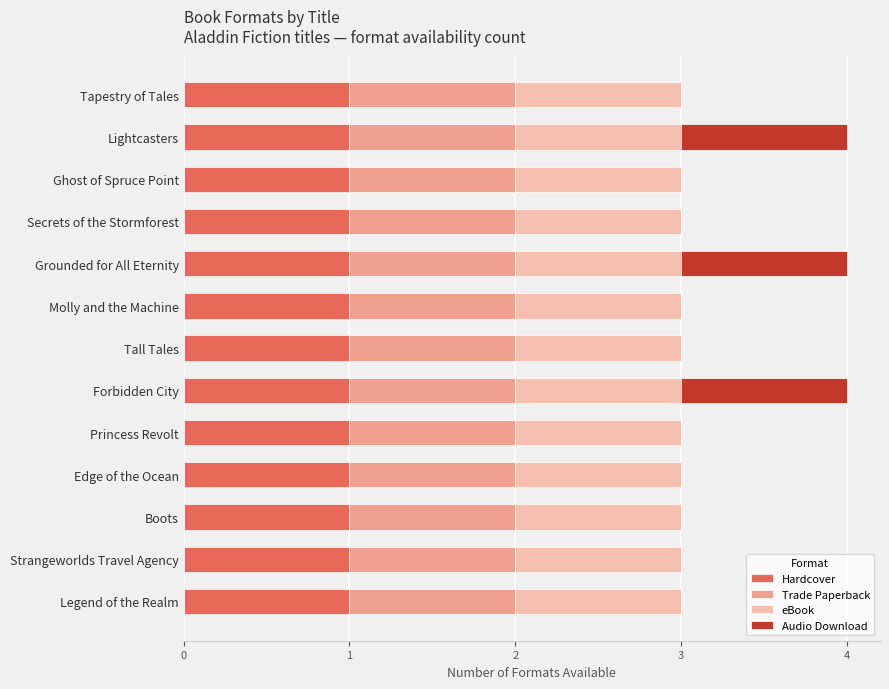

What is the total value across all series at Lightcasters?

4